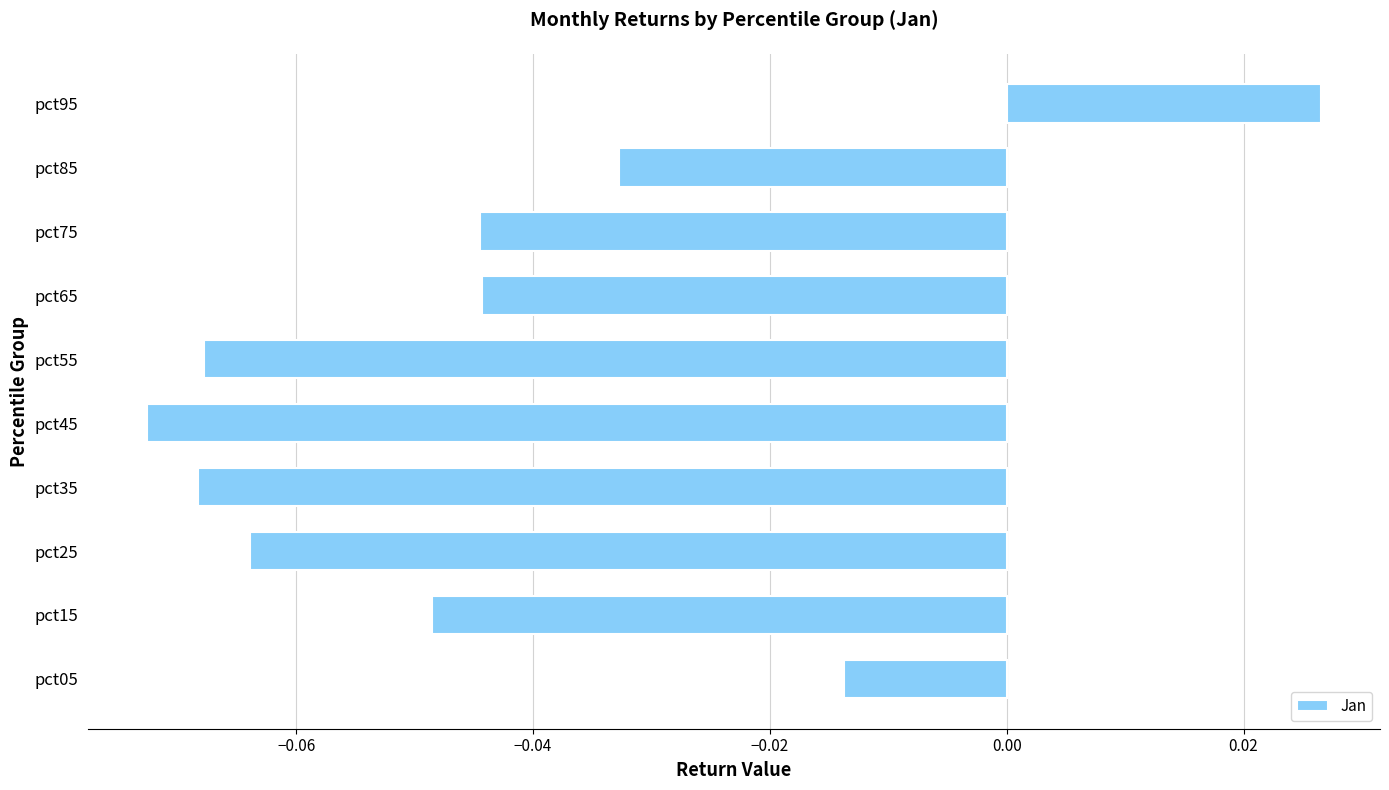

How many negative values are there?

9